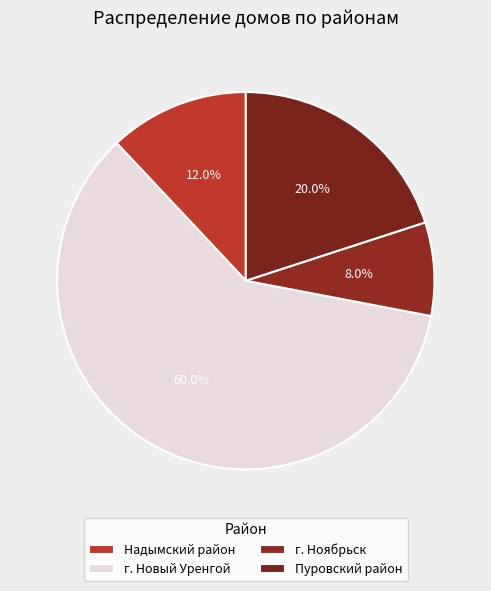

The Пуровский район slice represents 30% of the pie. True or false?

False